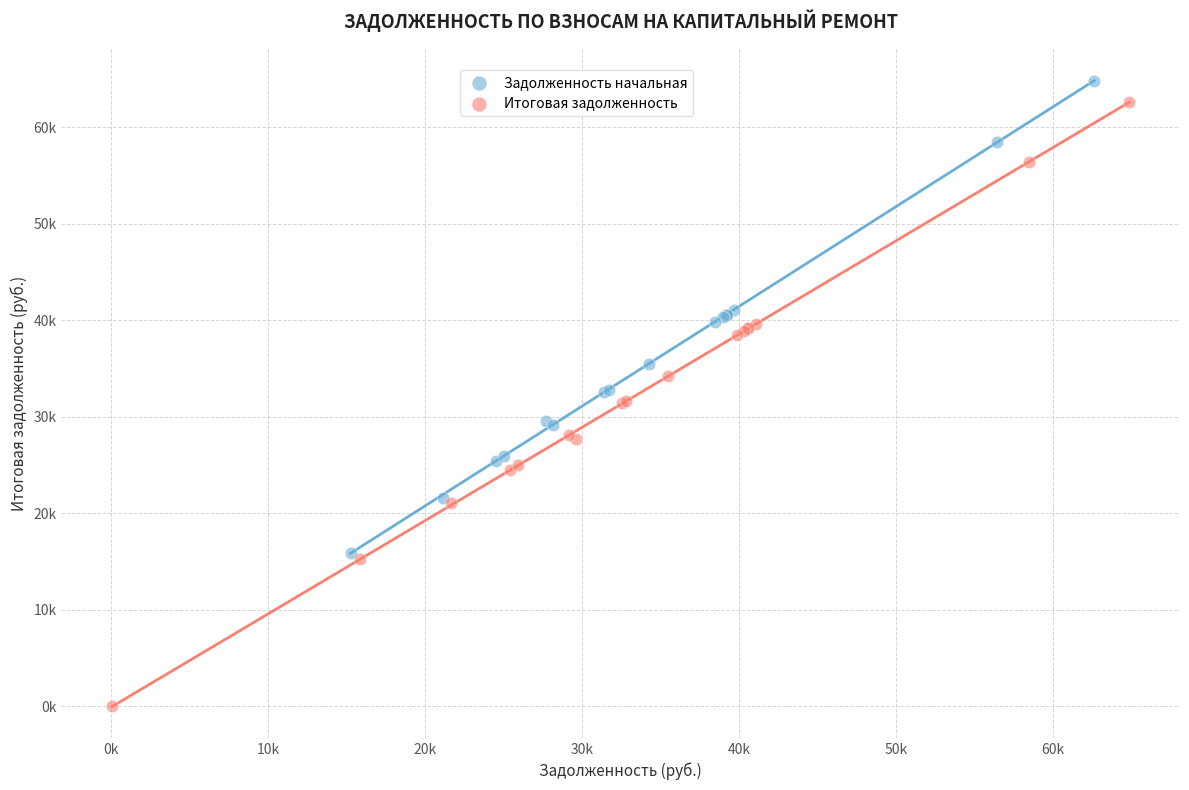

What are all the series names shown in the legend?

Задолженность начальная, Итоговая задолженность